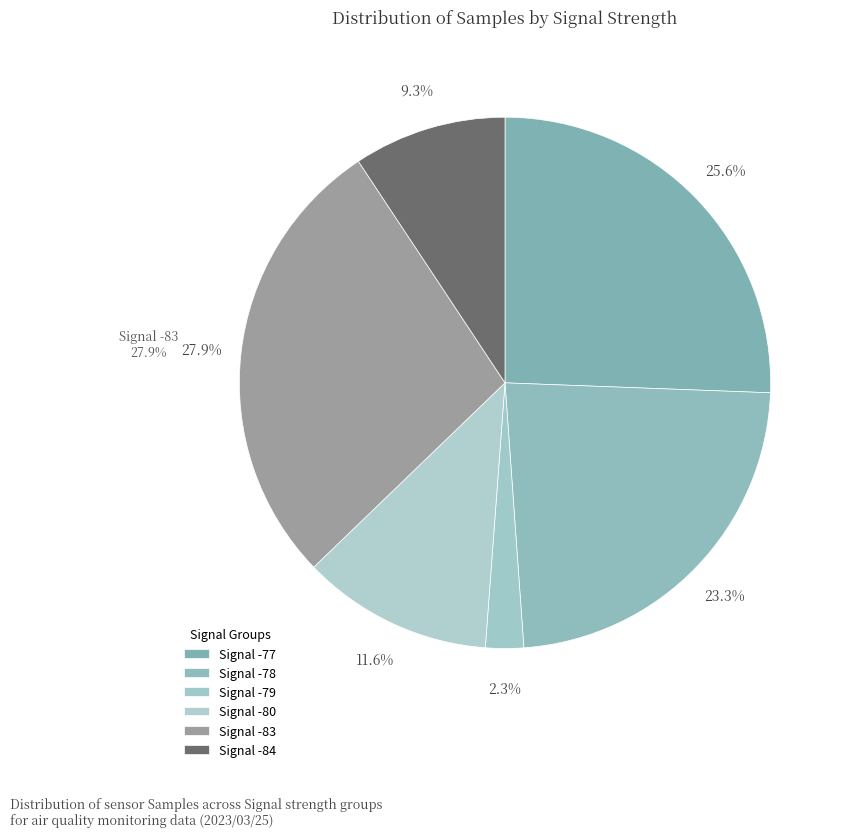

What is the largest slice in the pie chart?

Signal -83